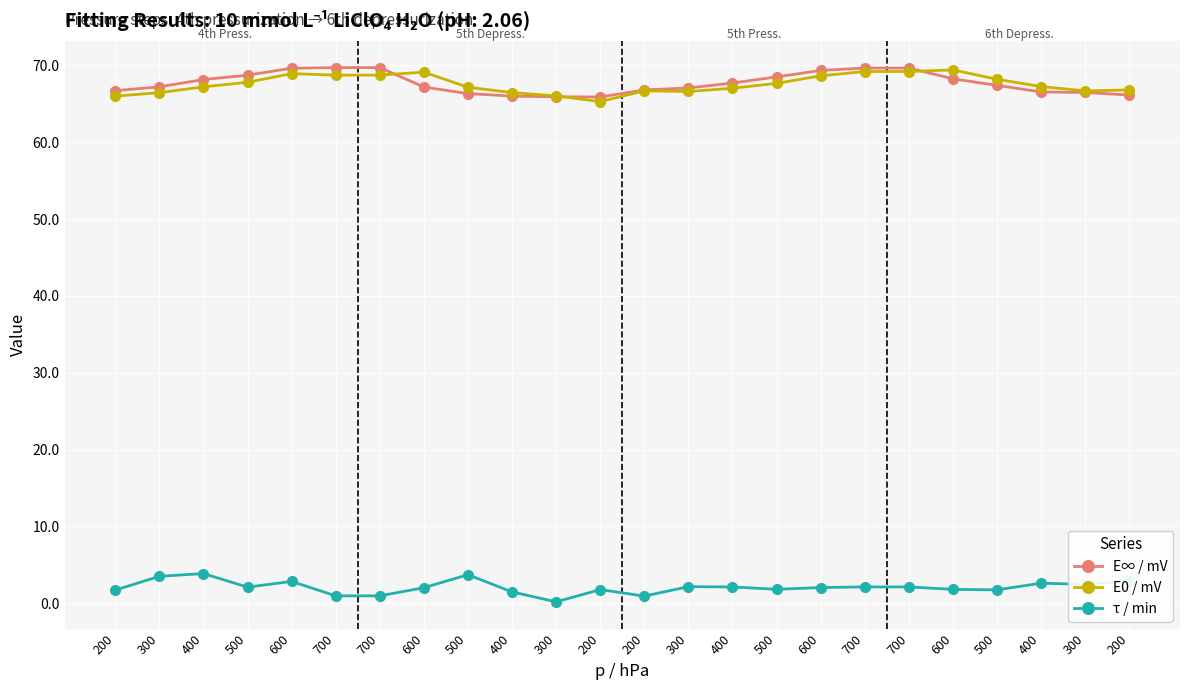

How many lines are shown in the chart?

3